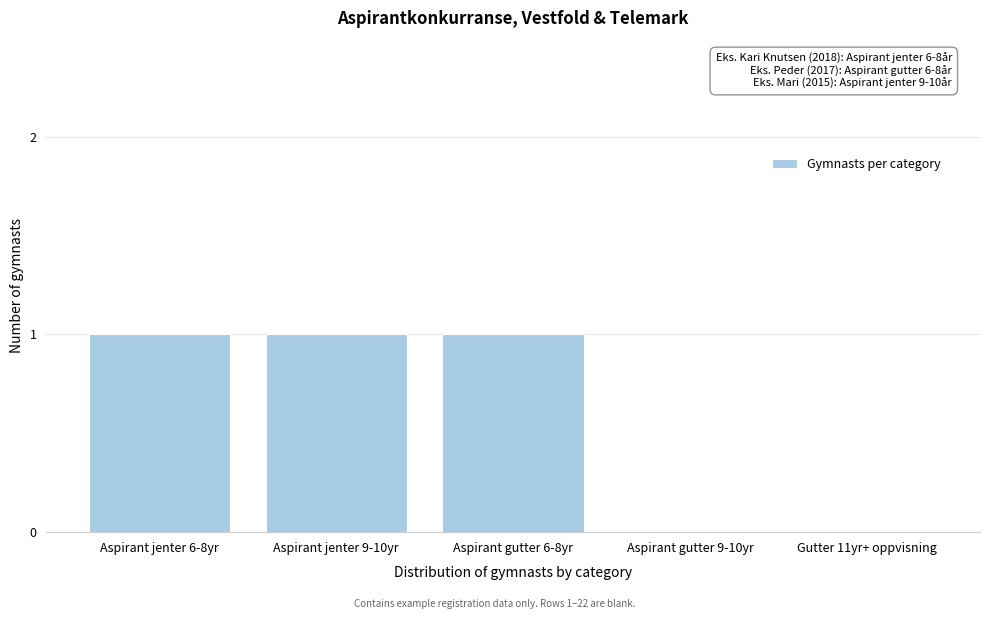

Approximately how many times larger is the value at Aspirant gutter 6-8yr compared to Aspirant jenter 6-8yr?

1.0